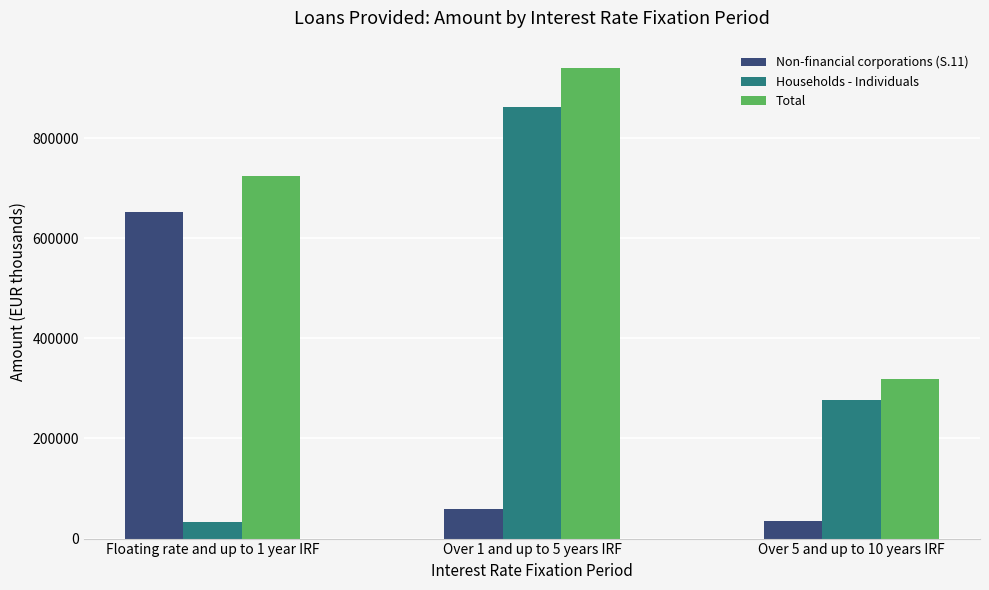

Which series has the largest range (max minus min)?

Households - Individuals